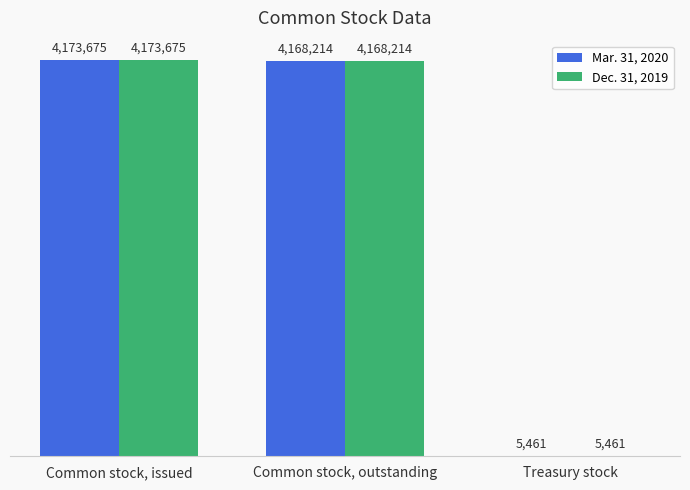

At Common stock, issued, list the series in order from smallest to largest.

Mar. 31, 2020, Dec. 31, 2019